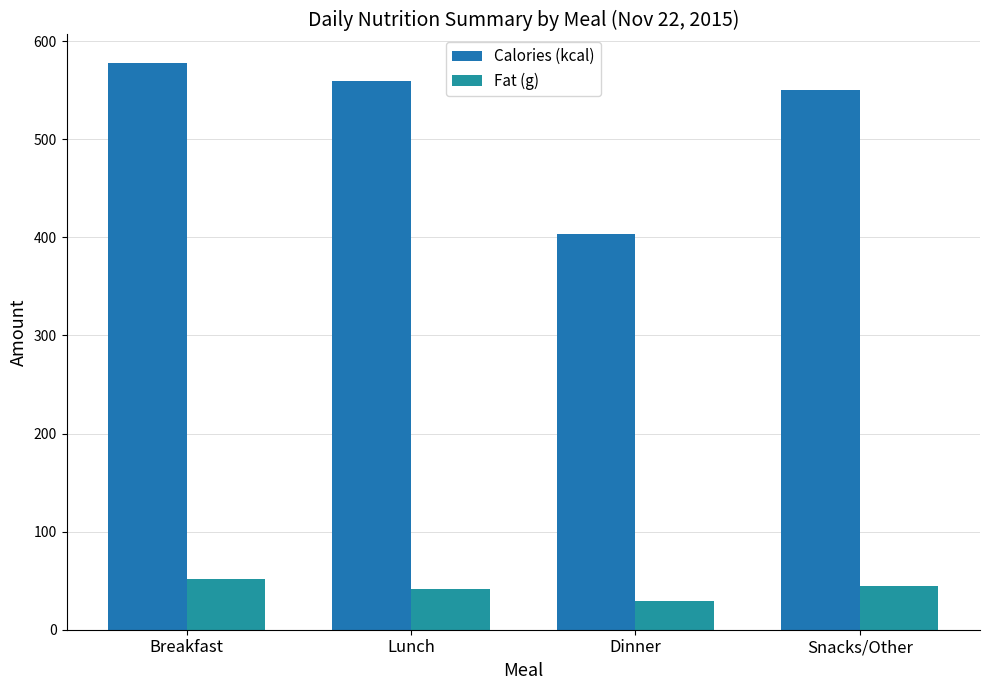

How many categories are shown in the chart?

4